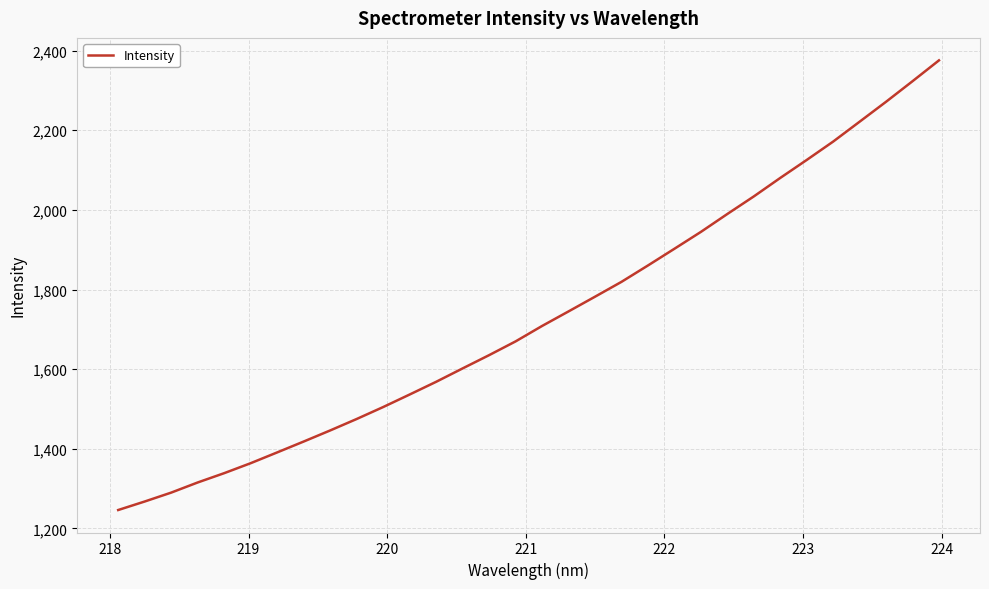

What is the smallest value displayed?

1245.9